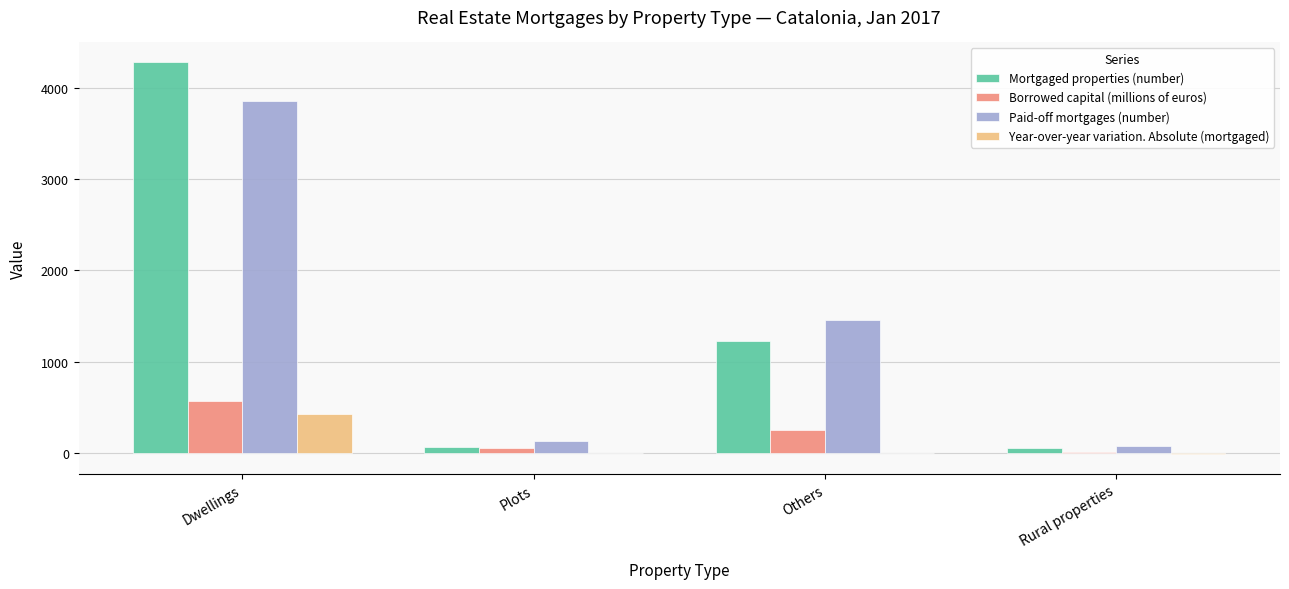

What is the greatest value displayed?

4283.0